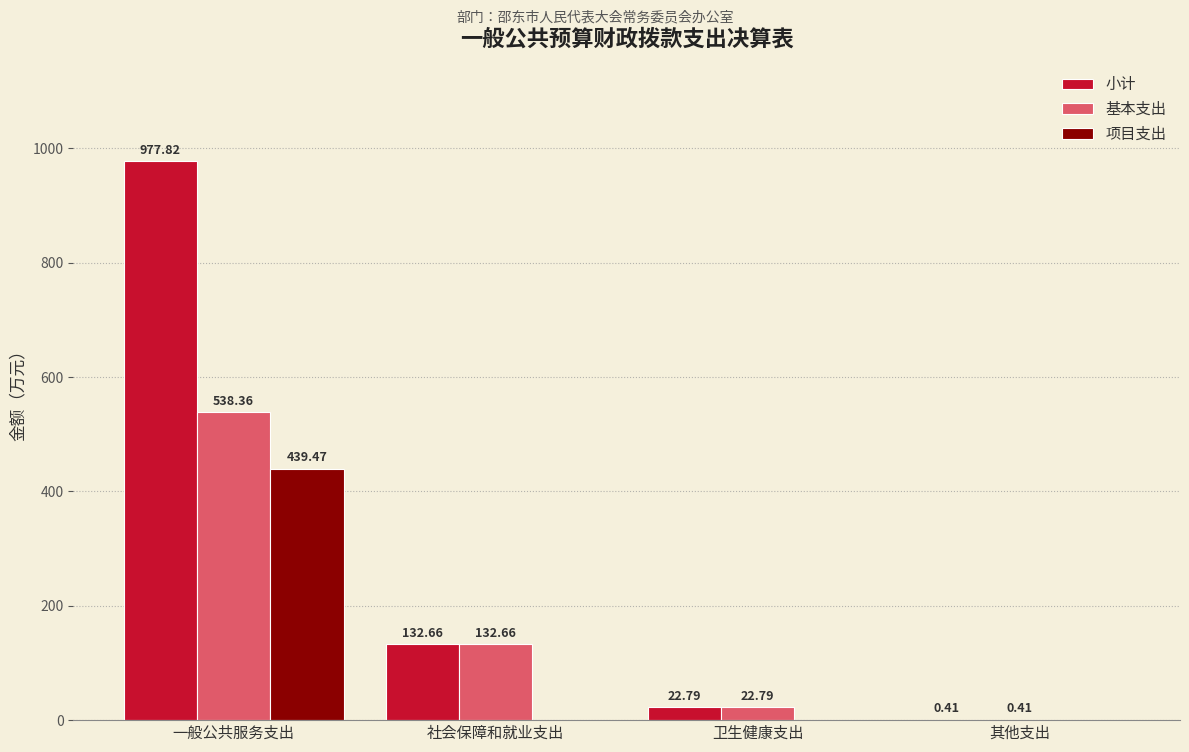

What is the sum of all 小计 values?

1133.7